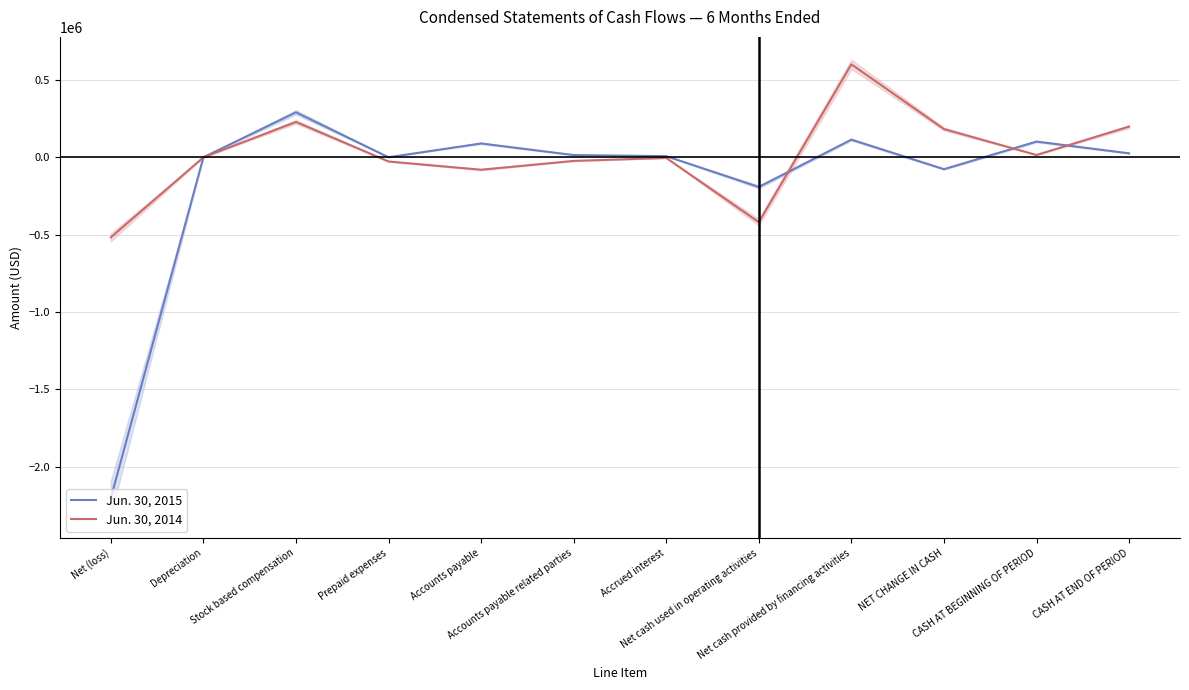

How many intersections are there between Jun. 30, 2014 and Jun. 30, 2015?

4